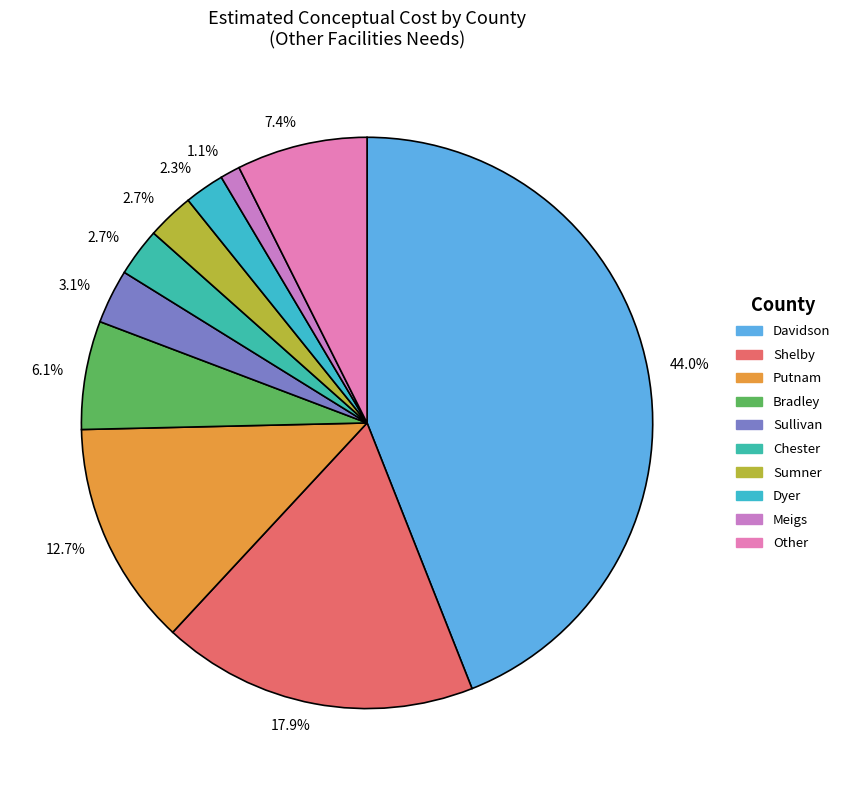

Which category has the biggest portion of the pie?

Davidson